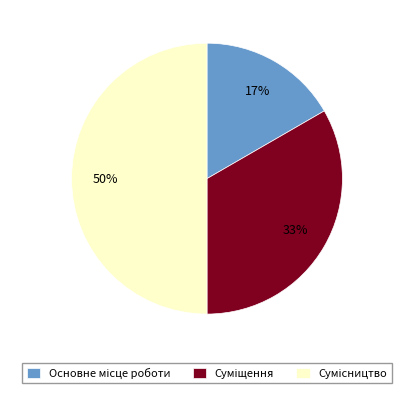

To the nearest percent, what is the average slice percentage?

33%